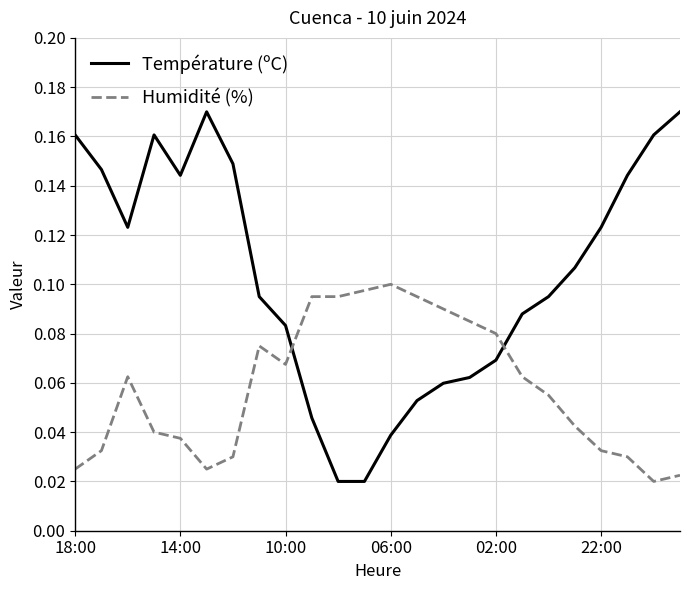

How many Humidité (%) values are between 0 and 1?

24